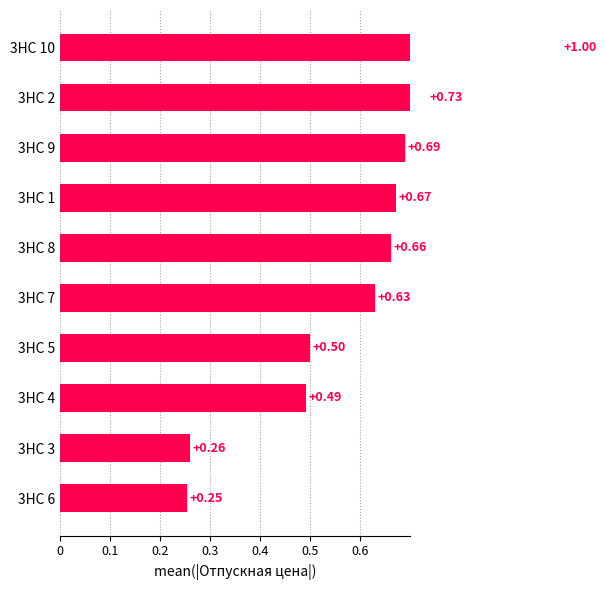

Is it true that the value at 9 is 0.4?

False